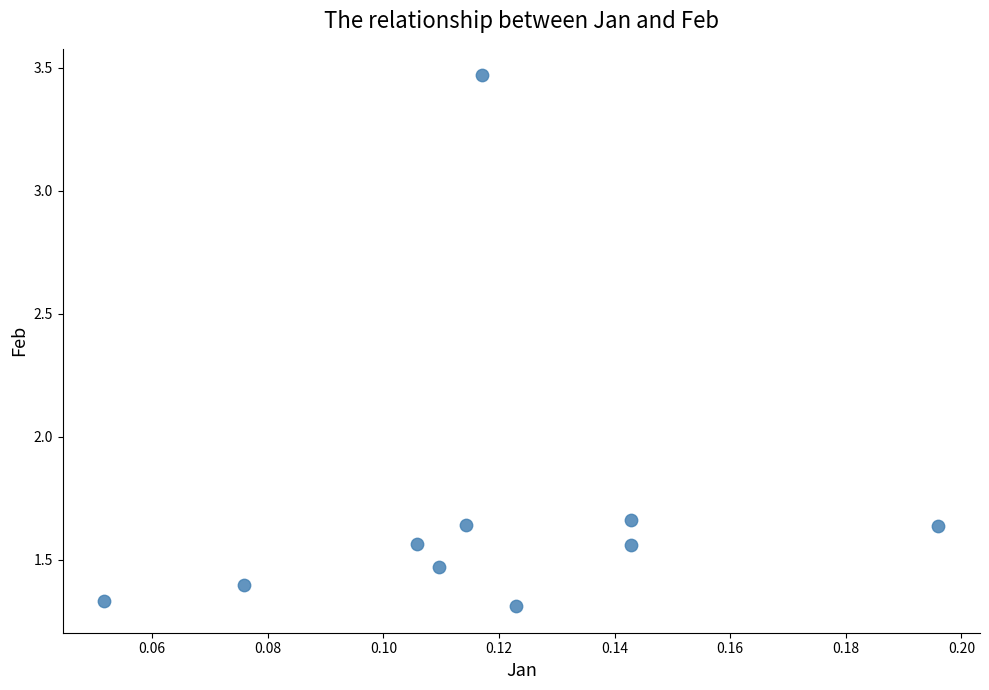

What is the range of Y values (max minus min)?

2.2